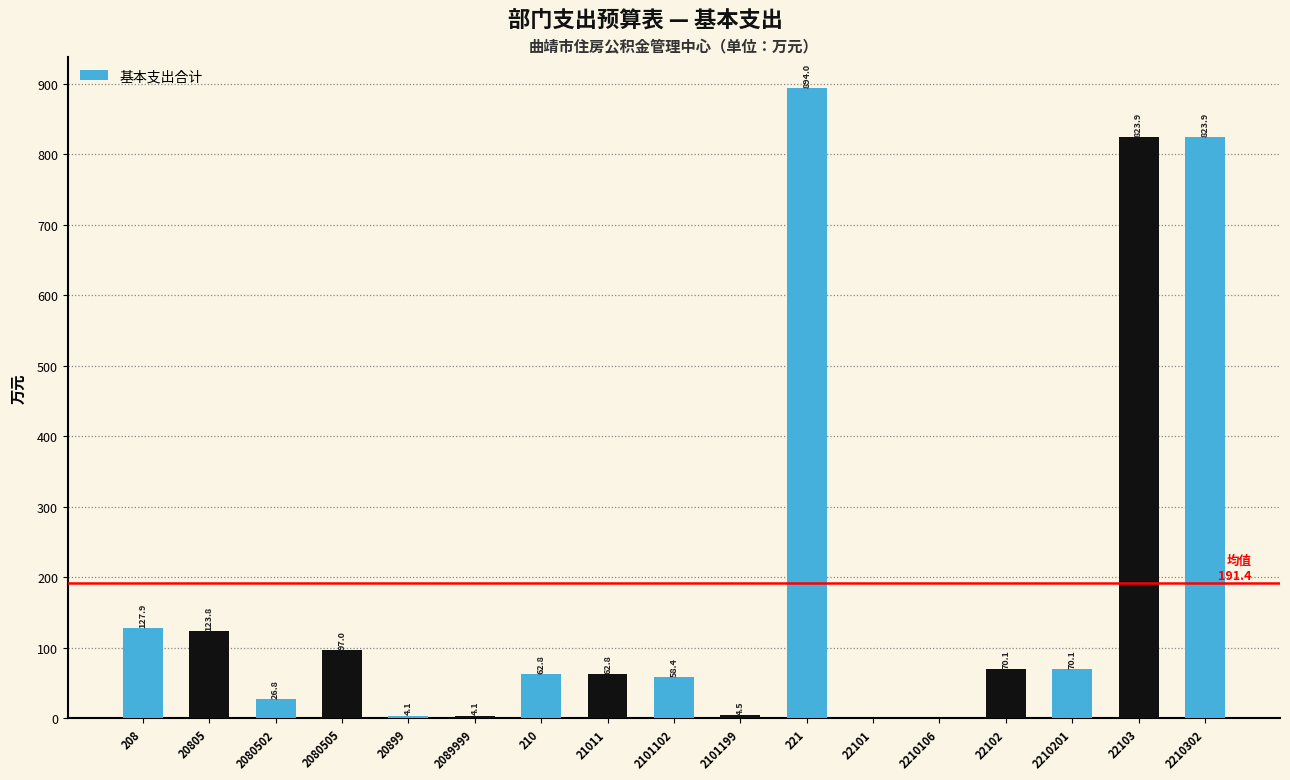

Reading left to right, what are all the values shown in this chart?

208=127.9	20805=123.8	2080502=26.8	2080505=97.0	20899=4.1	2089999=4.1	210=62.8	21011=62.8	2101102=58.4	2101199=4.5	221=894.0	22101=0.0	2210106=0.0	22102=70.1	2210201=70.1	22103=823.9	2210302=823.9